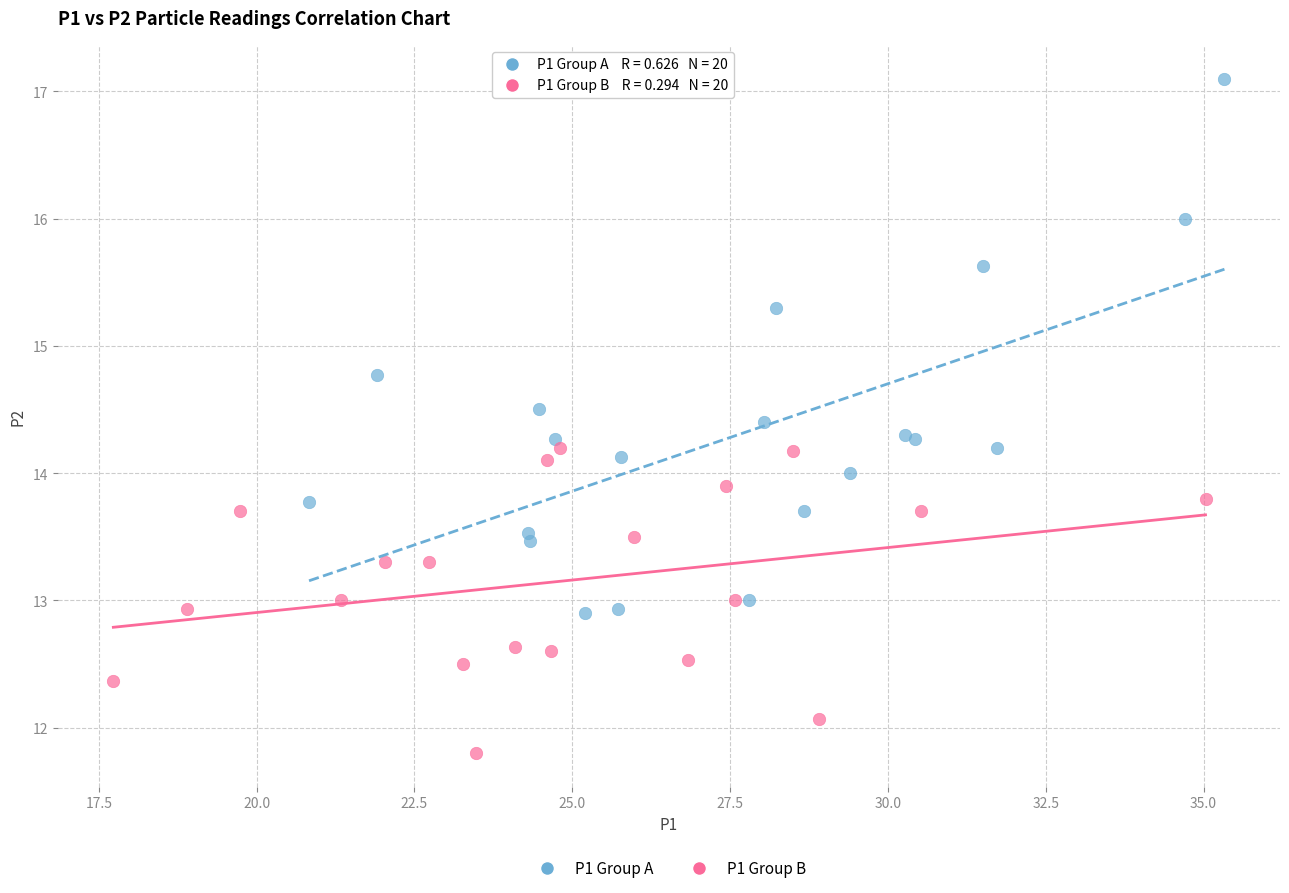

Which series contains the lowest Y value?

P1 Group B